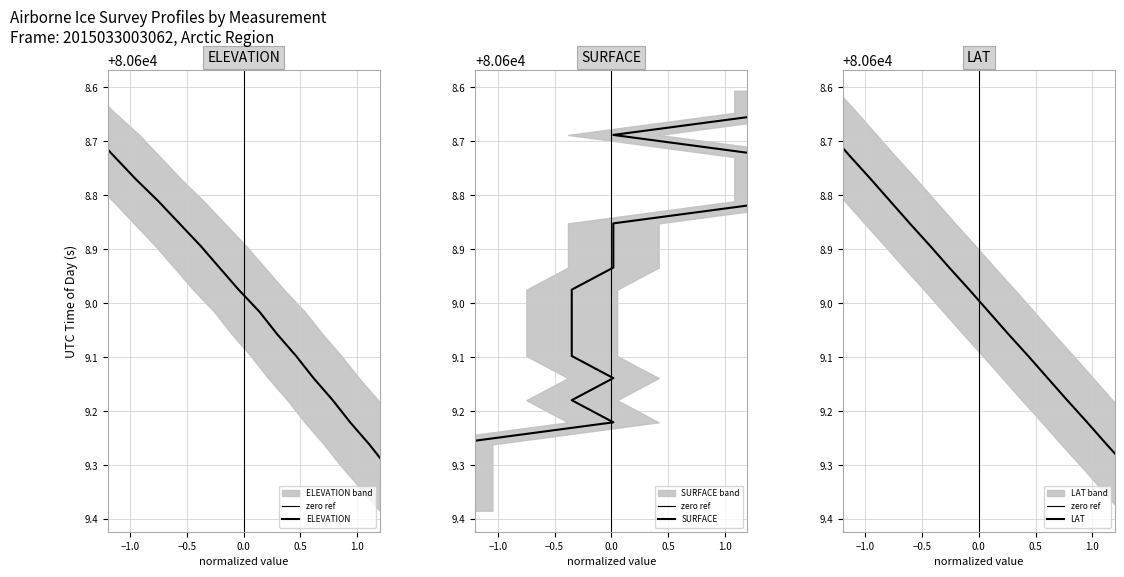

How many values in the LAT series are below 80609?

10